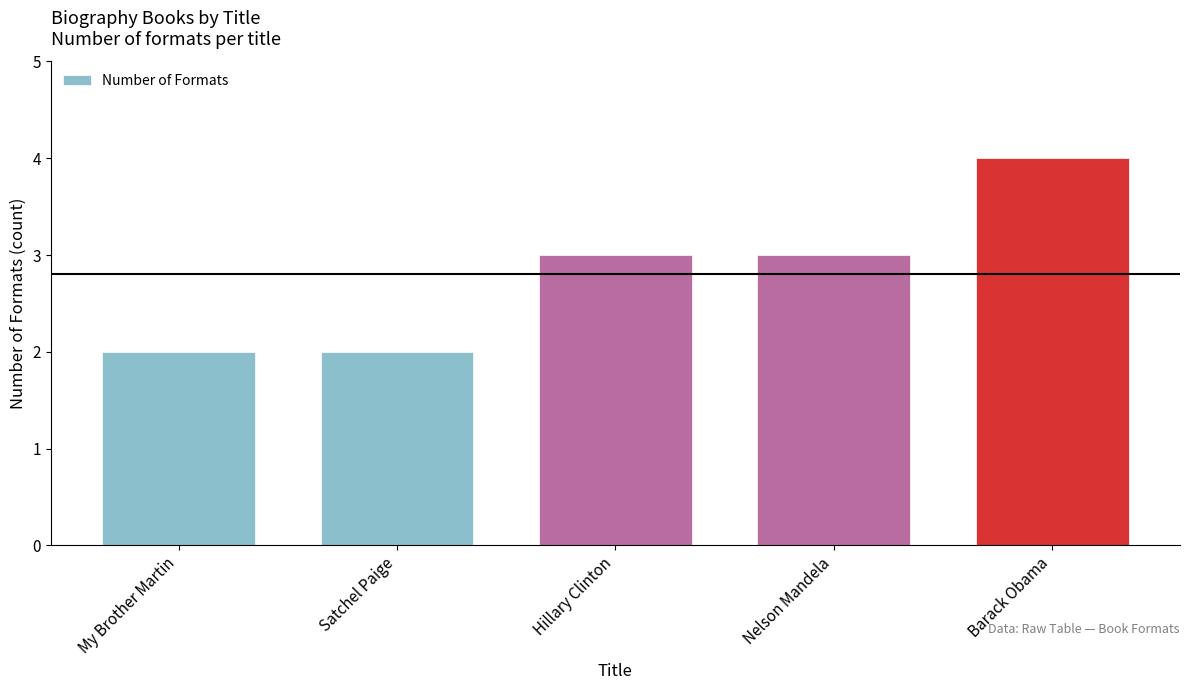

Are the bars horizontal?

No